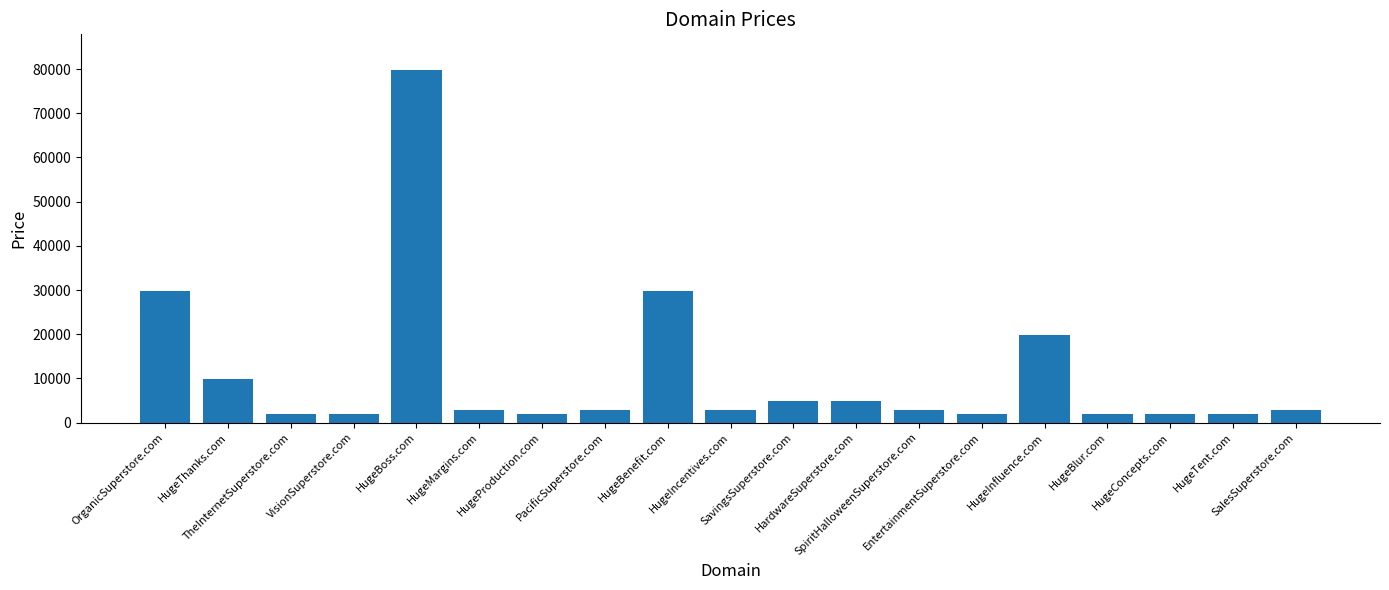

Reading right to left, list all the values displayed in this chart.

SalesSuperstore.com=2888	HugeTent.com=1888	HugeConcepts.com=1888	HugeBlur.com=1888	HugeInfluence.com=19888	EntertainmentSuperstore.com=1888	SpiritHalloweenSuperstore.com=2888	HardwareSuperstore.com=4888	SavingsSuperstore.com=4888	HugeIncentives.com=2888	HugeBenefit.com=29888	PacificSuperstore.com=2888	HugeProduction.com=1888	HugeMargins.com=2888	HugeBoss.com=79888	VisionSuperstore.com=1888	TheInternetSuperstore.com=1888	HugeThanks.com=9888	OrganicSuperstore.com=29888